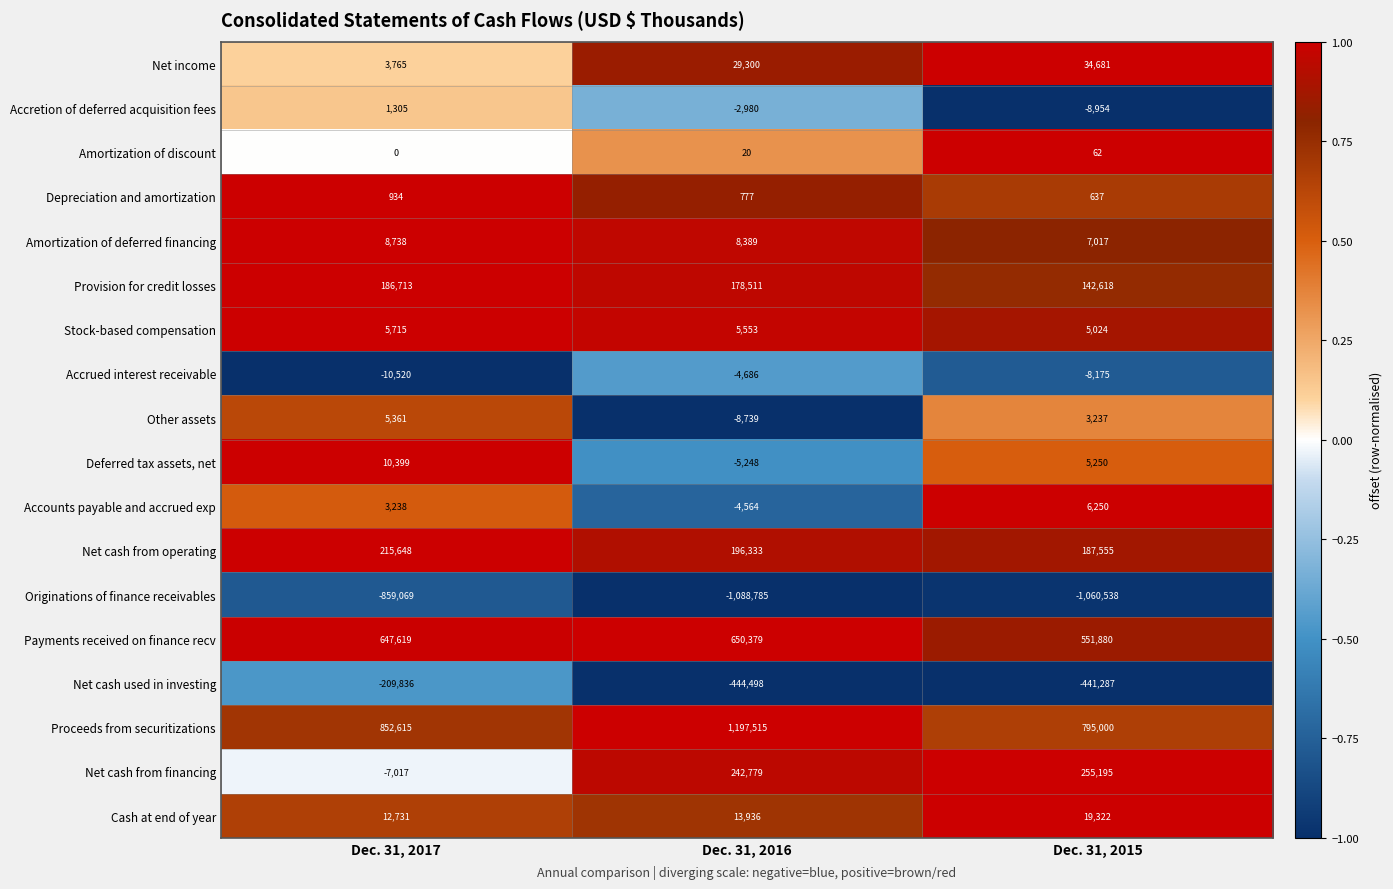

What is the minimum value for Accretion of deferred acquisition fees?

-8954